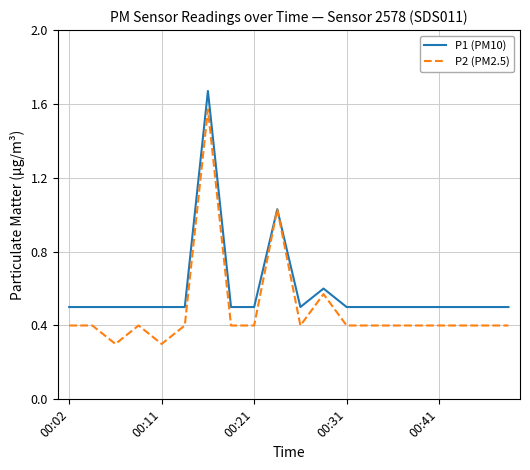

Rank the series by their average value, from highest to lowest.

P1 (PM10), P2 (PM2.5)